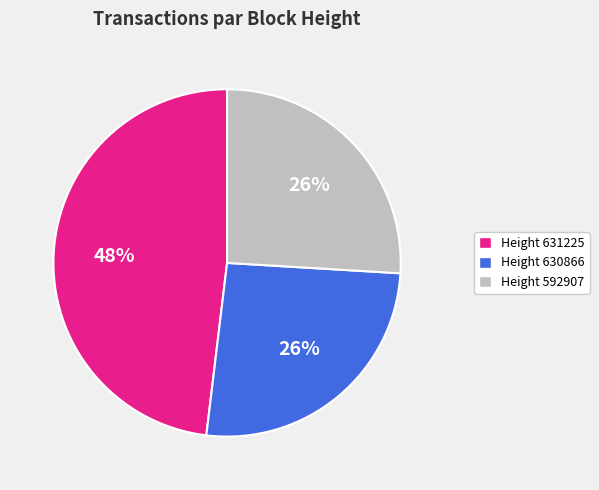

How many slices are in this pie chart?

3